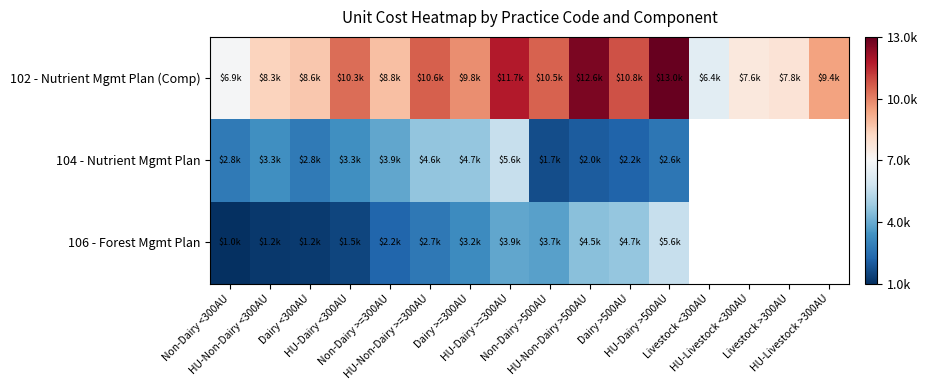

Which category has the lowest value in the 102 - Nutrient Mgmt Plan (Comp) series?

Livestock <300AU